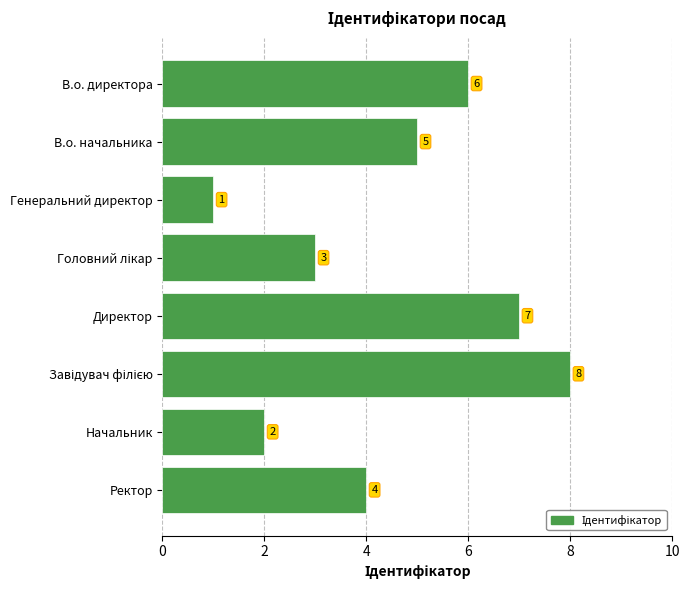

Which has a higher value, Ректор or В.о. директора?

В.о. директора